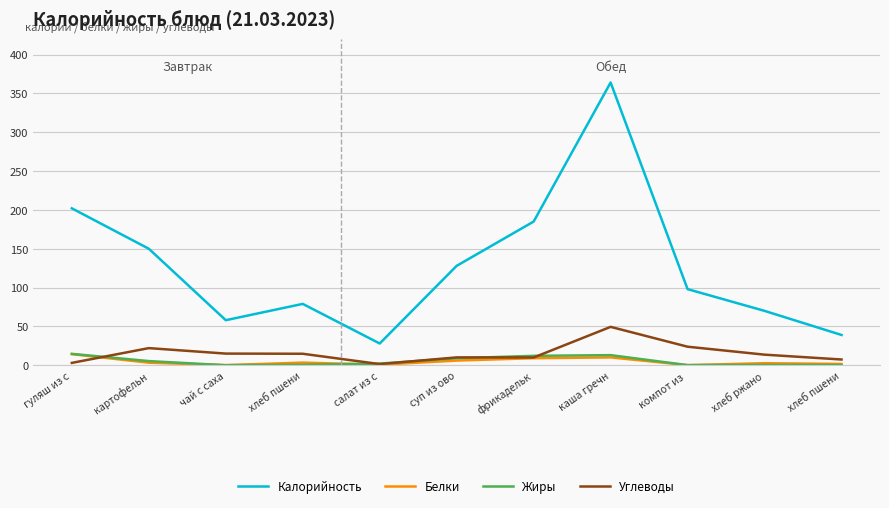

What is the difference between the maximum and minimum values in the Углеводы series?

47.9